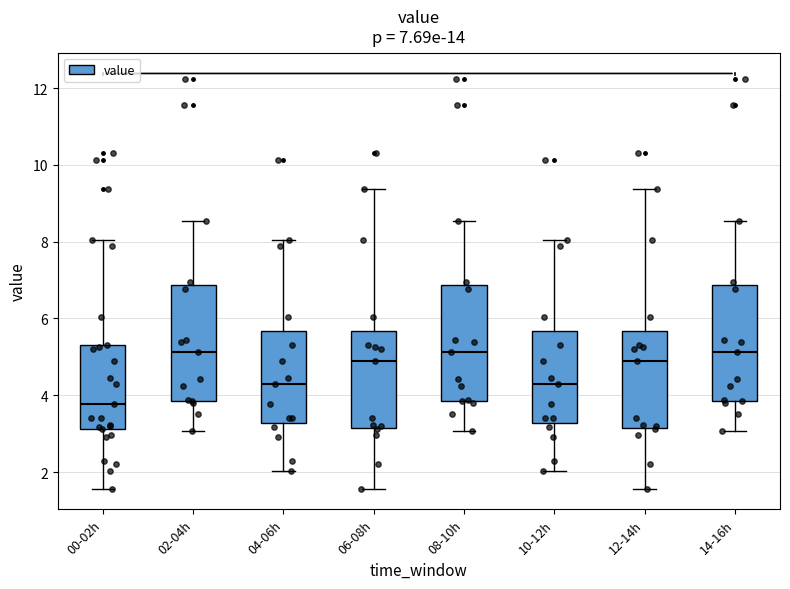

Which box has the lowest median line?

00-02h